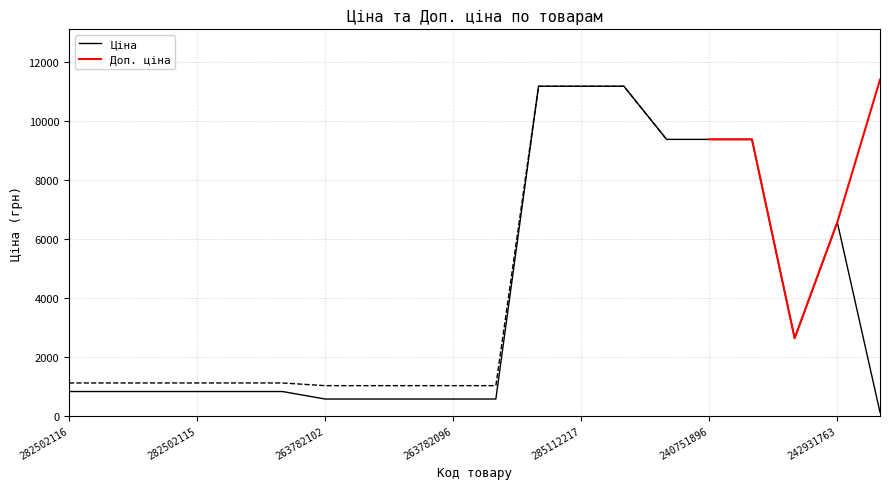

What is the difference between the values at 242931766 and 263782062?

2063.6